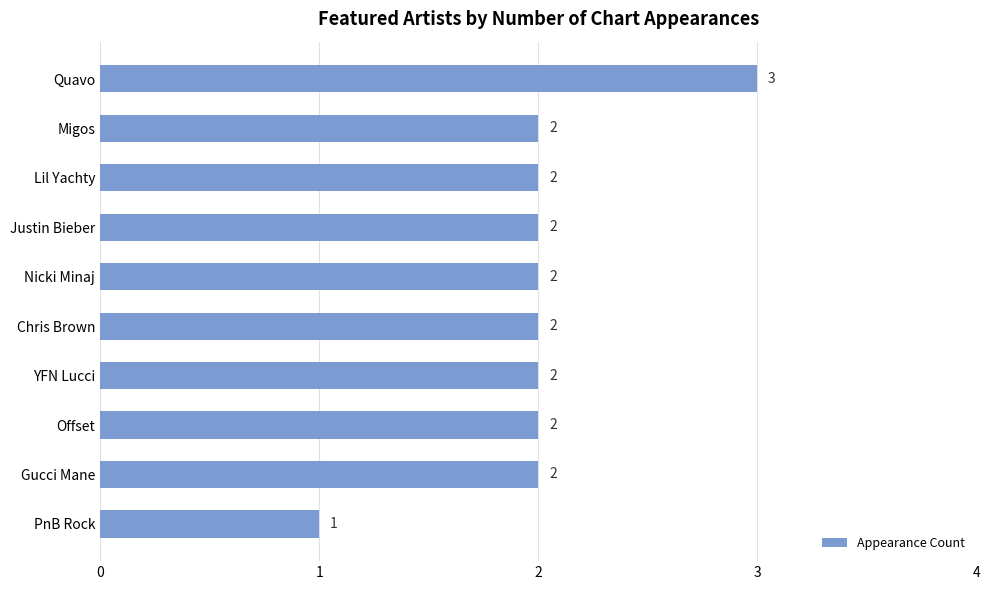

What is the greatest value displayed?

3